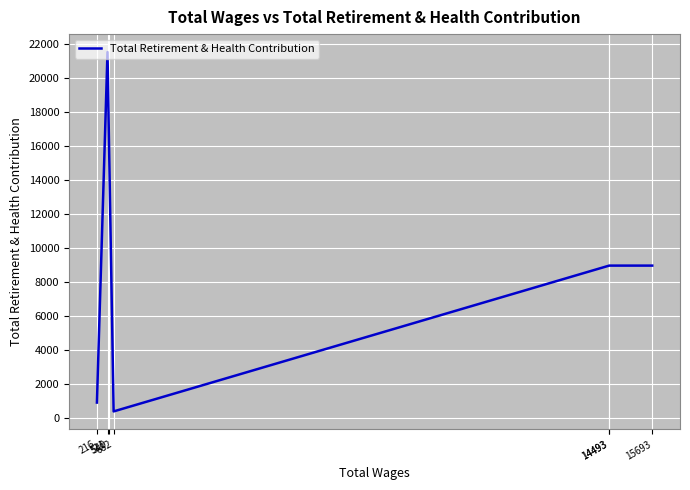

What is the change in value from 682 to 14493?

+8557